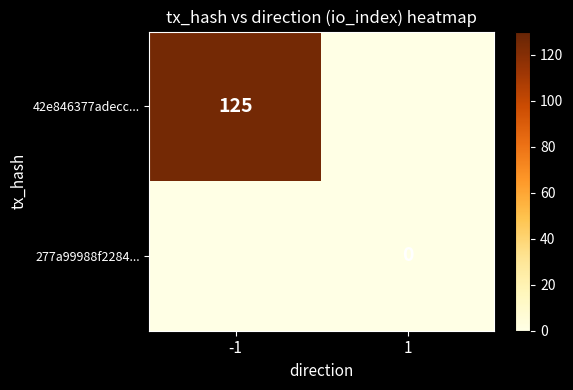

True or false: 42e846377adecc... has a value of 125 at -1.

True